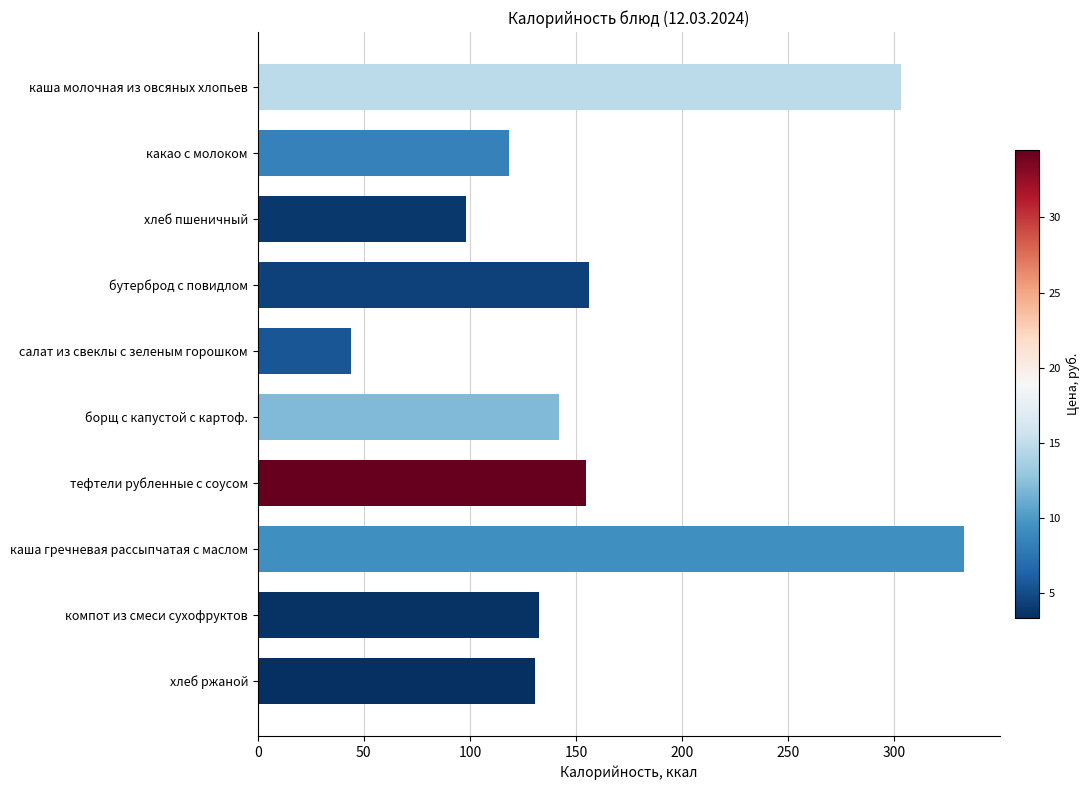

The value at каша гречневая рассыпчатая с маслом is 127.0. True or false?

False